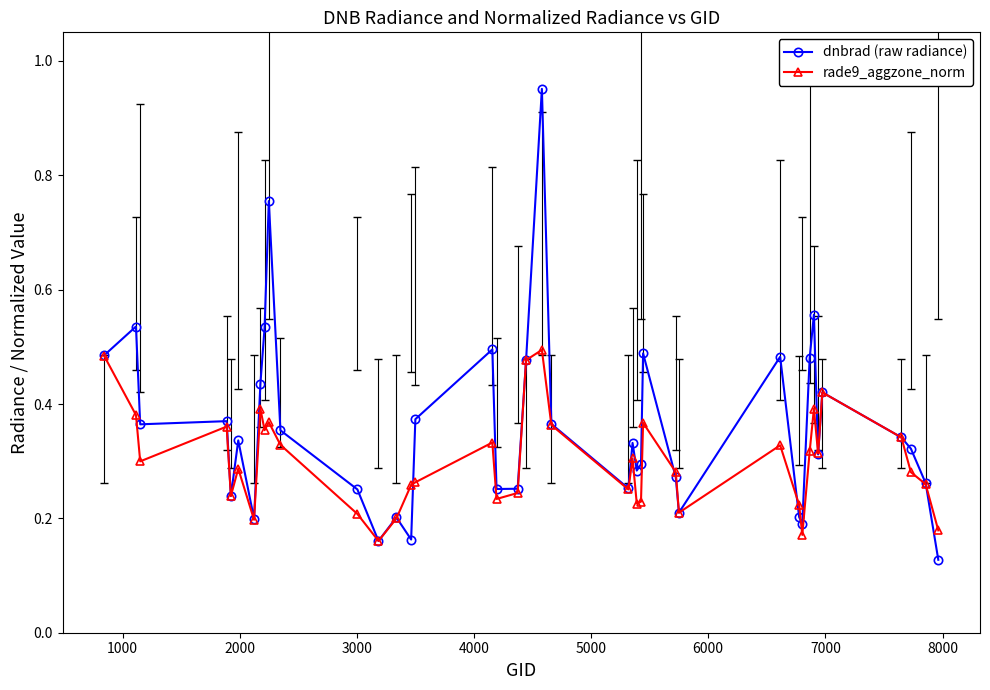

At how many categories does at least one series exceed 0?

40